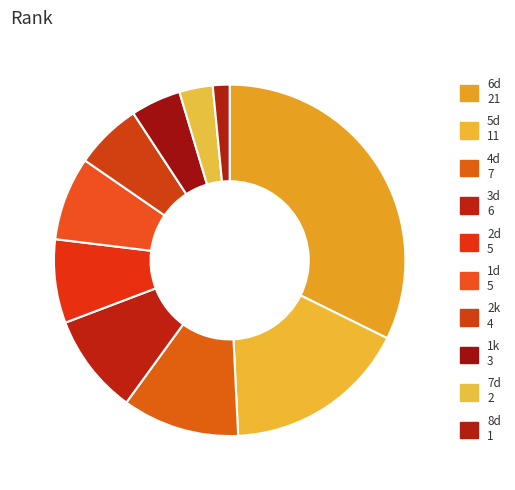

To the nearest percent, what percentage of the pie is 2d?

8%